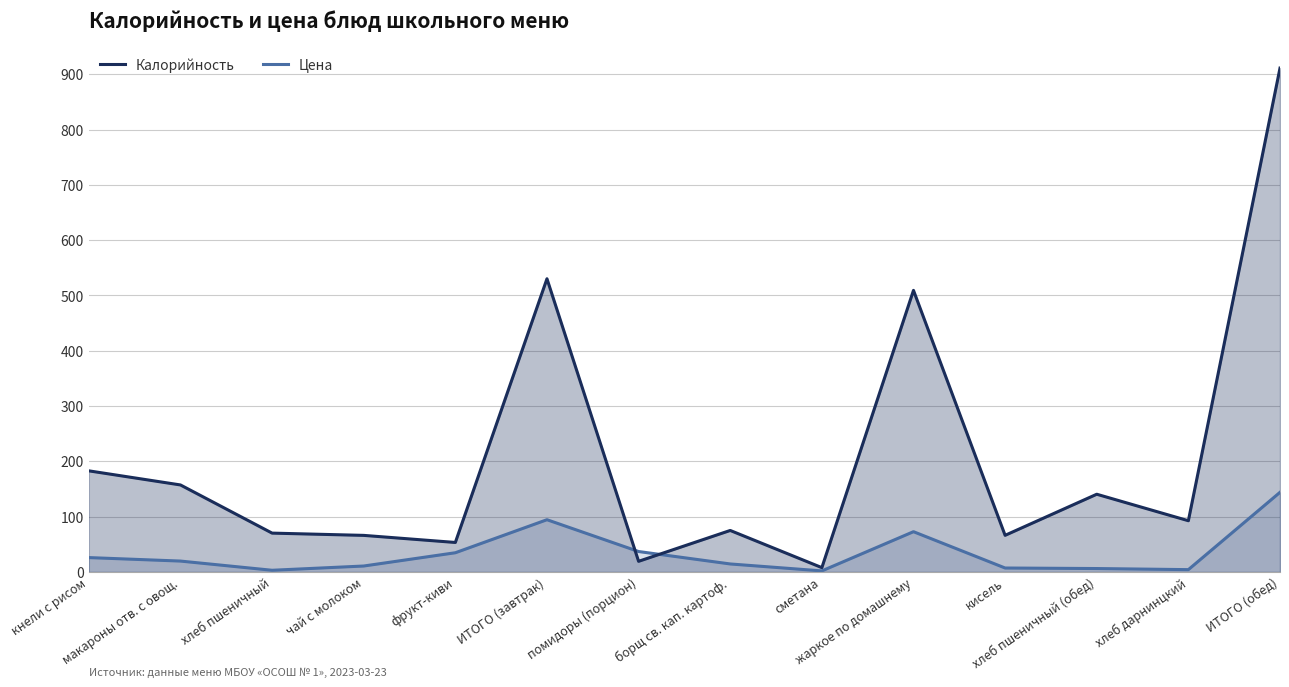

What is the approximate value of Калорийность at борщ св. кап. картоф.?

75.1